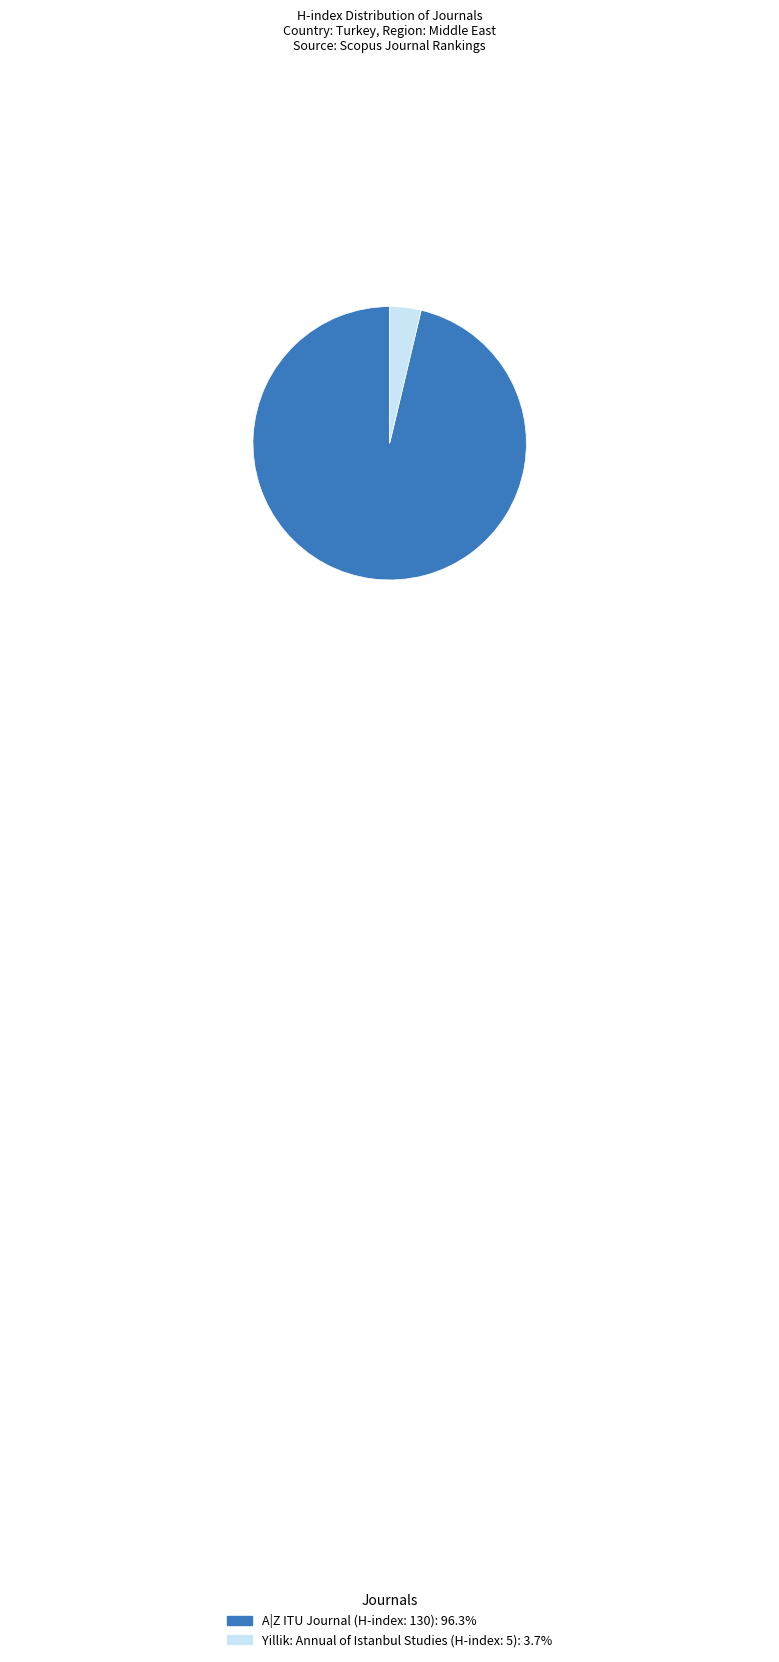

Which slice represents more than half of the pie?

A|Z ITU Journal of Faculty of Architecture